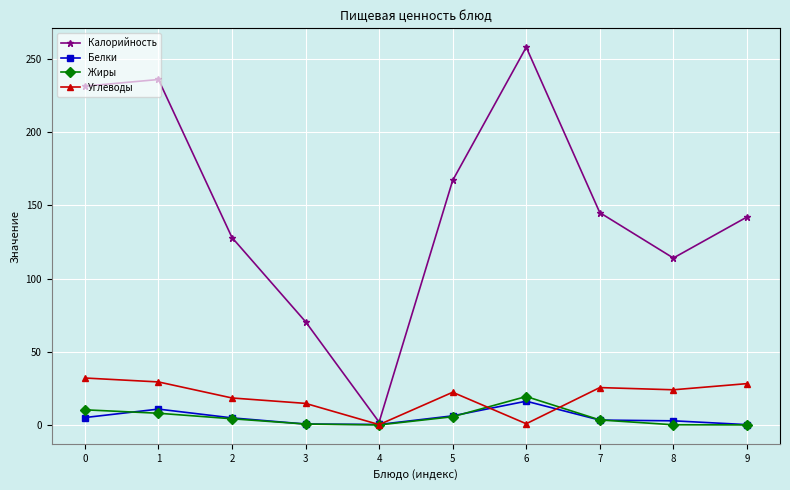

True or false: Углеводы has more than 0 points higher than both neighbors.

True